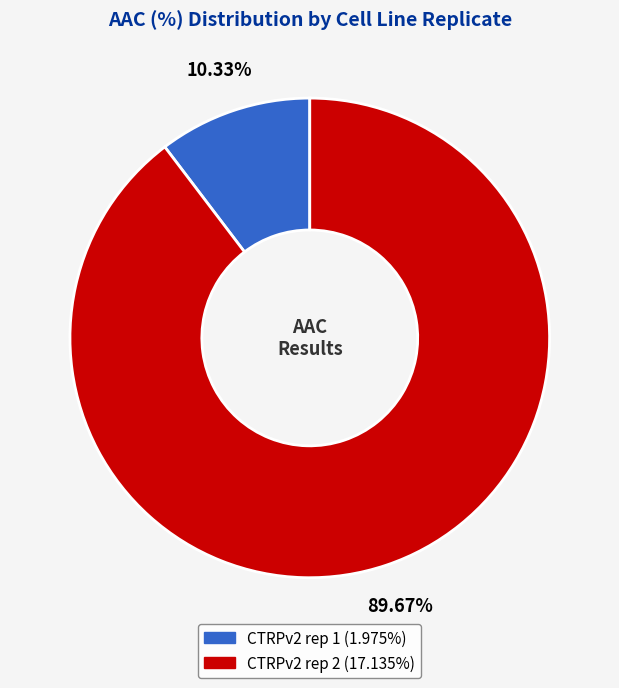

What is the ratio of the value at CTRPv2 rep 2 to the value at CTRPv2 rep 1?

8.7